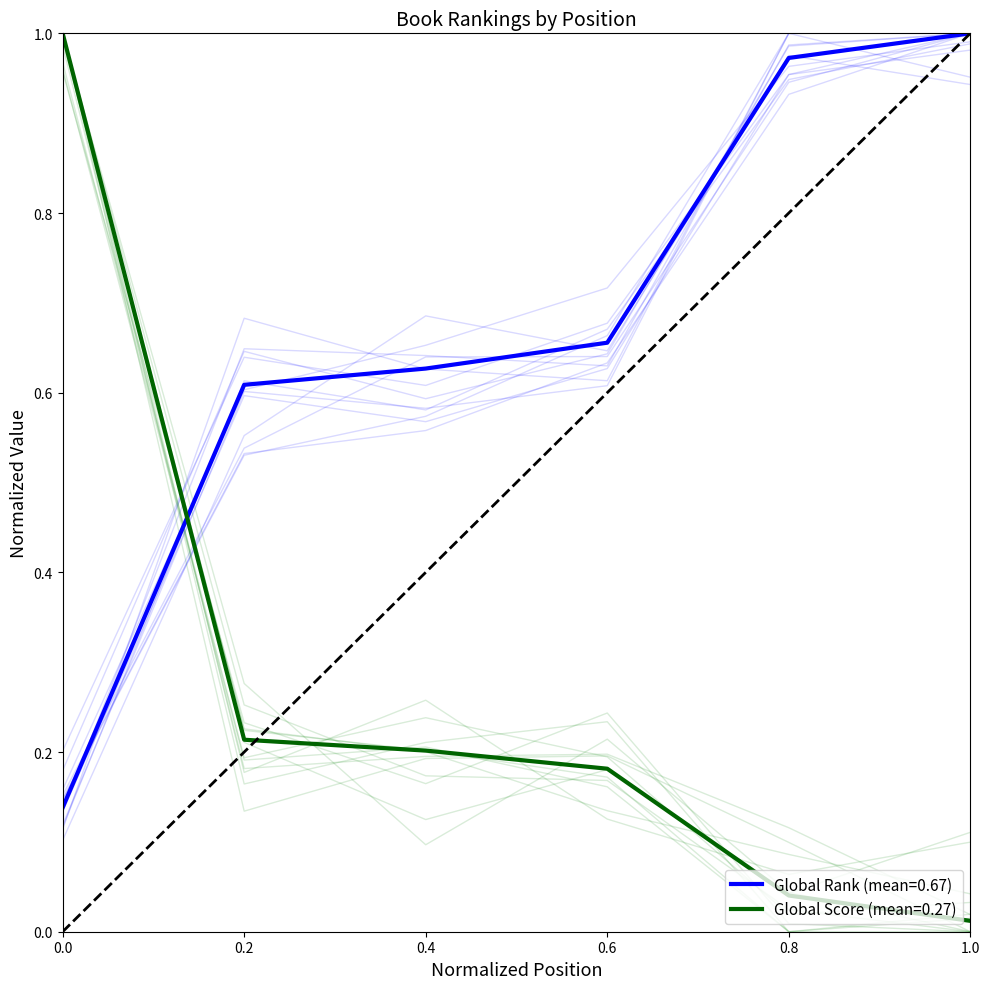

Which series has the widest spread of values?

Global Score